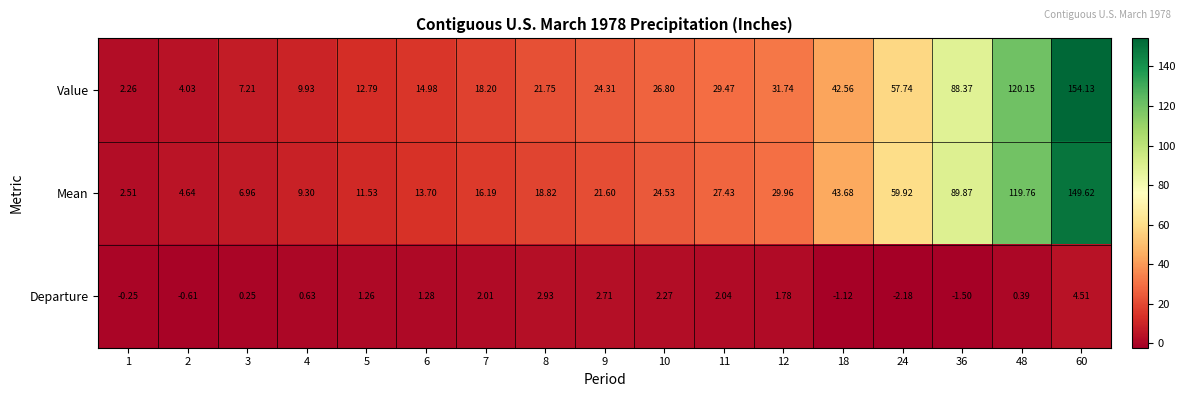

Between 8 and 12, which series saw the biggest shift?

Mean